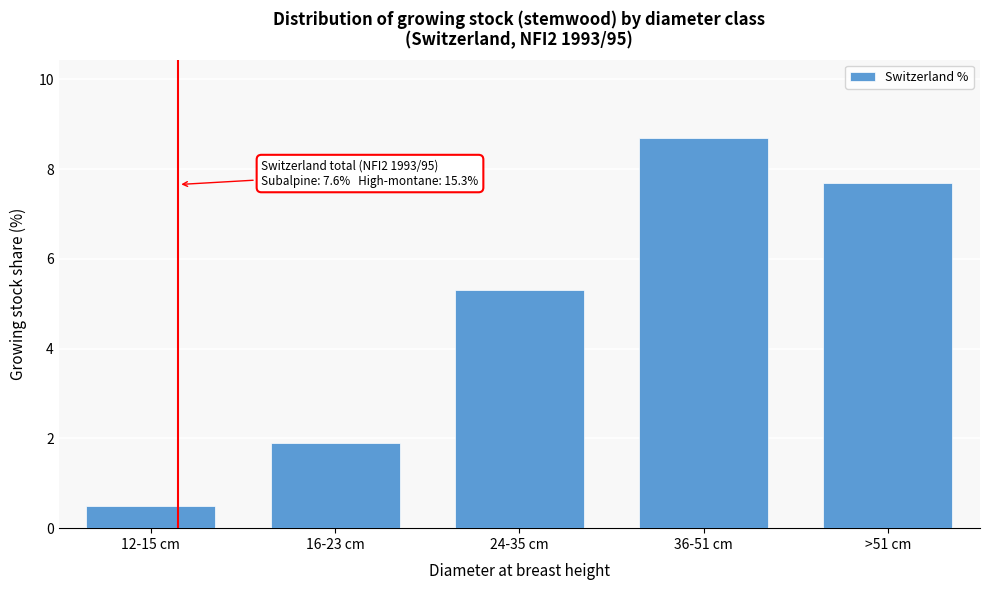

Reading left to right, extract all data points from this chart.

12-15 cm=0.5	16-23 cm=1.9	24-35 cm=5.3	36-51 cm=8.7	>51 cm=7.7